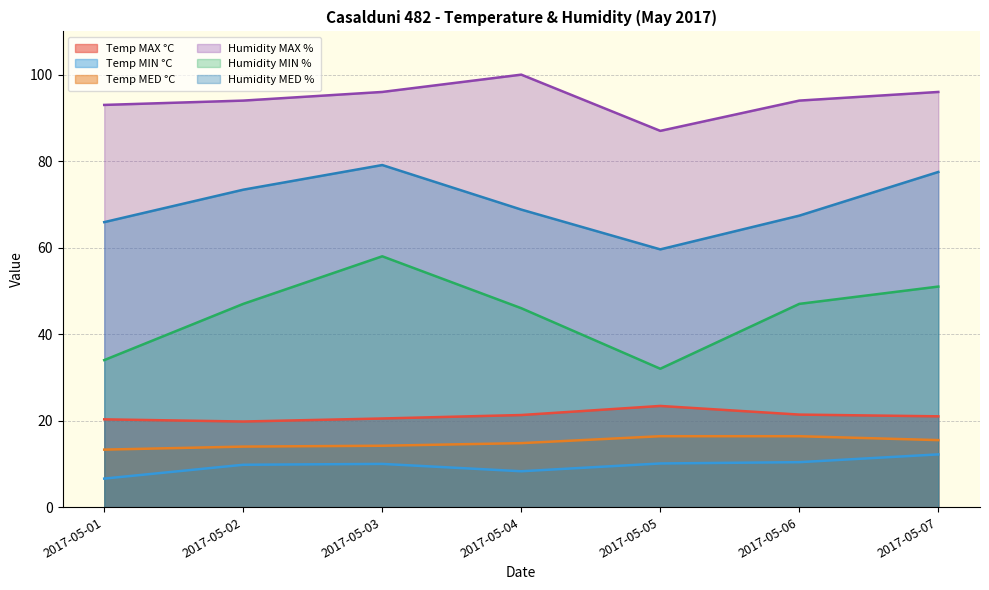

Count the number of data series in this chart.

6